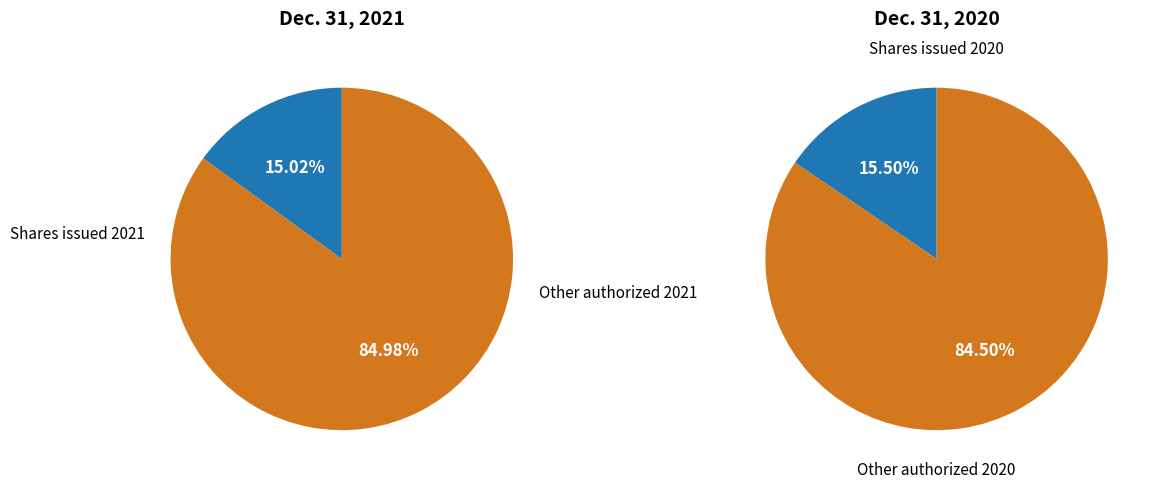

Is it true that Shares issued is 26% of the pie?

False